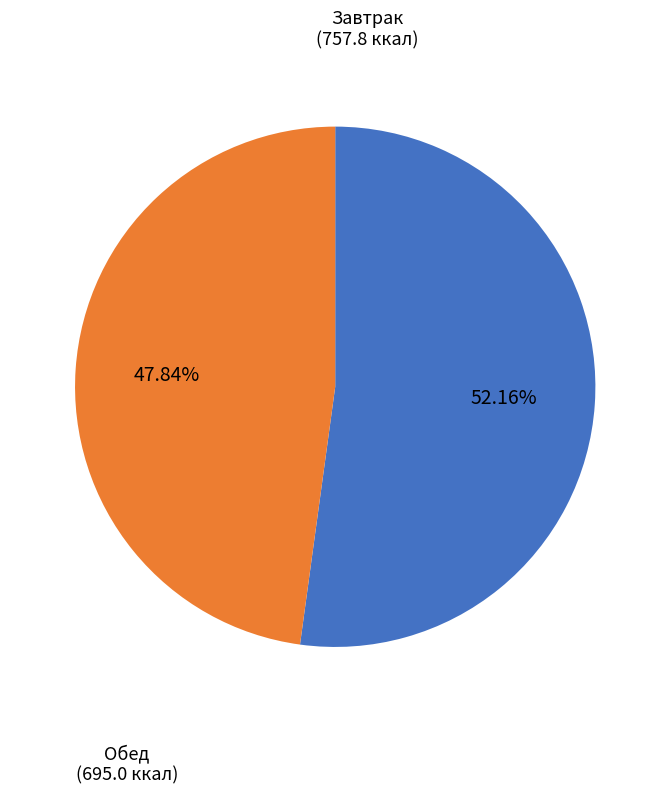

Is there a majority slice in this chart?

Yes